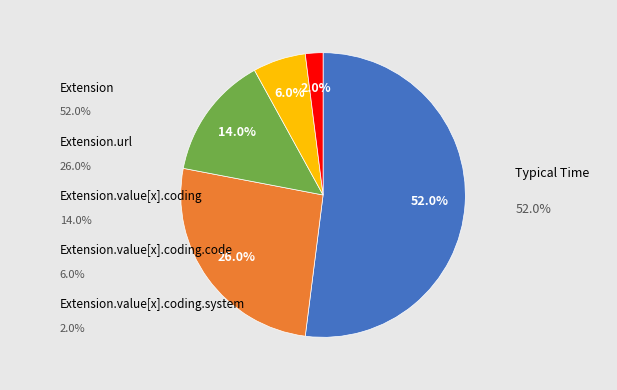

Does any single category account for the majority?

Yes